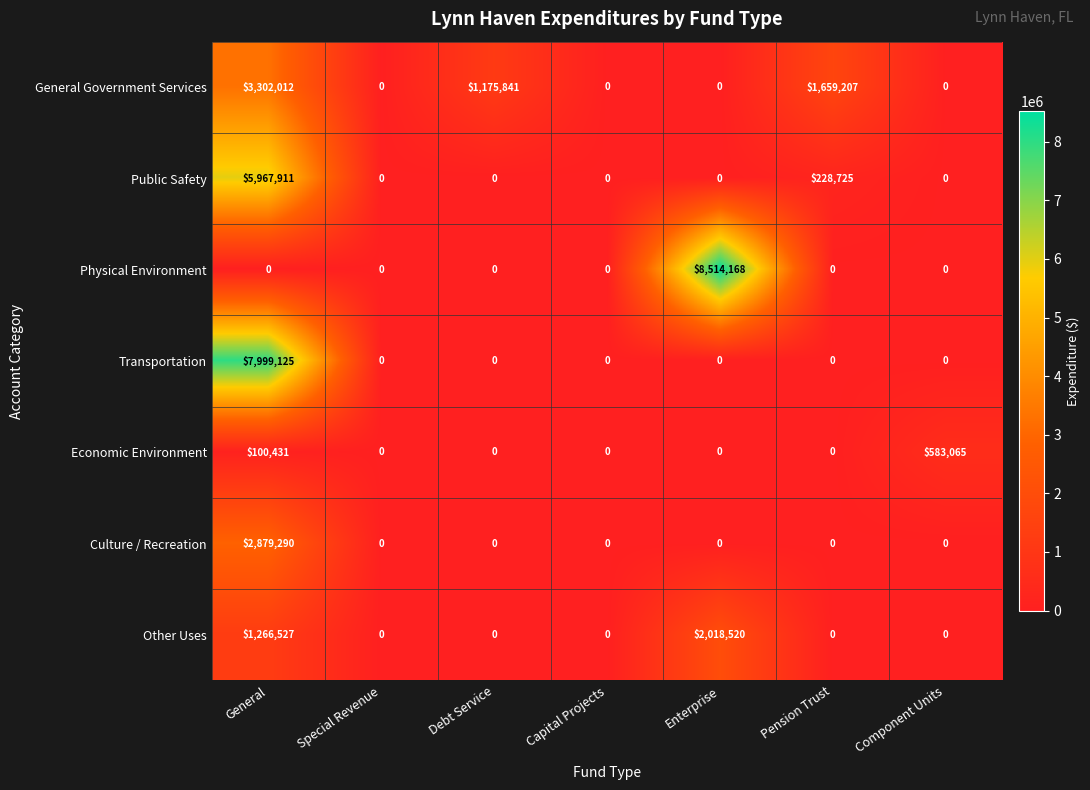

At how many categories does at least one series exceed 8419456?

1